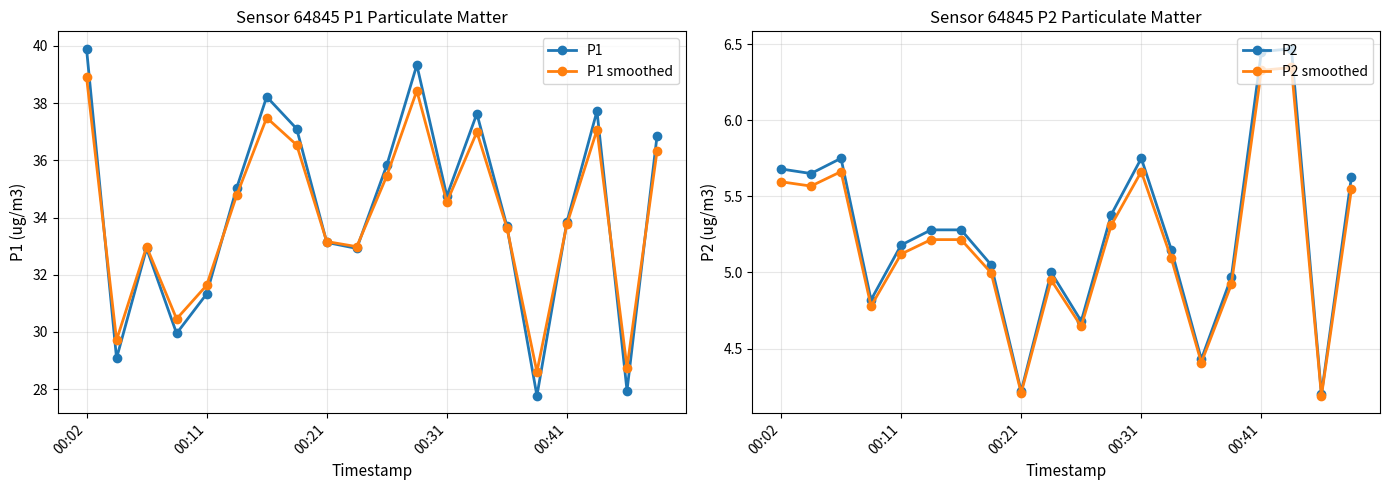

The value of P2 at 00:11 is 8.6. True or false?

False